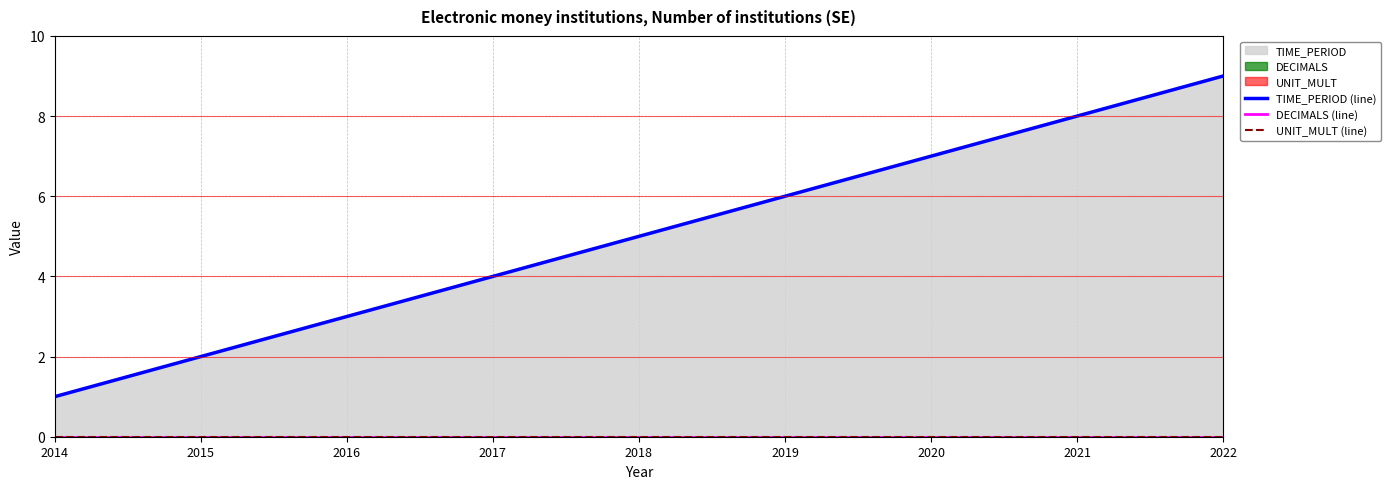

Reading left to right, what are all the values shown in this chart?

TIME_PERIOD (line): 1	2	3	4	5	6	7	8	9
DECIMALS (line): 0	0	0	0	0	0	0	0	0
UNIT_MULT (line): 0	0	0	0	0	0	0	0	0